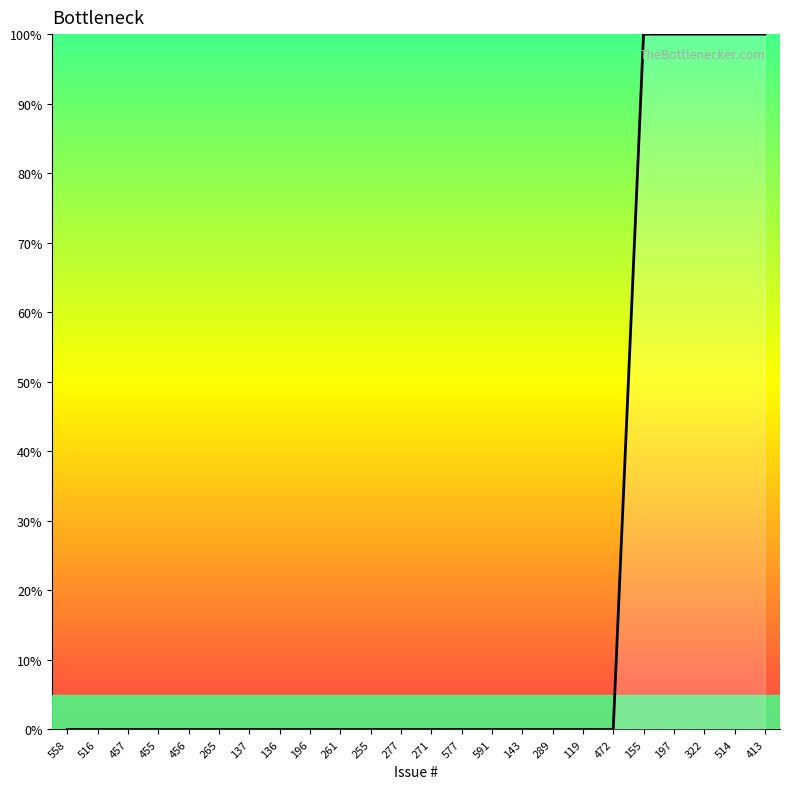

The chart shows a value of 0 at 277. True or false?

True